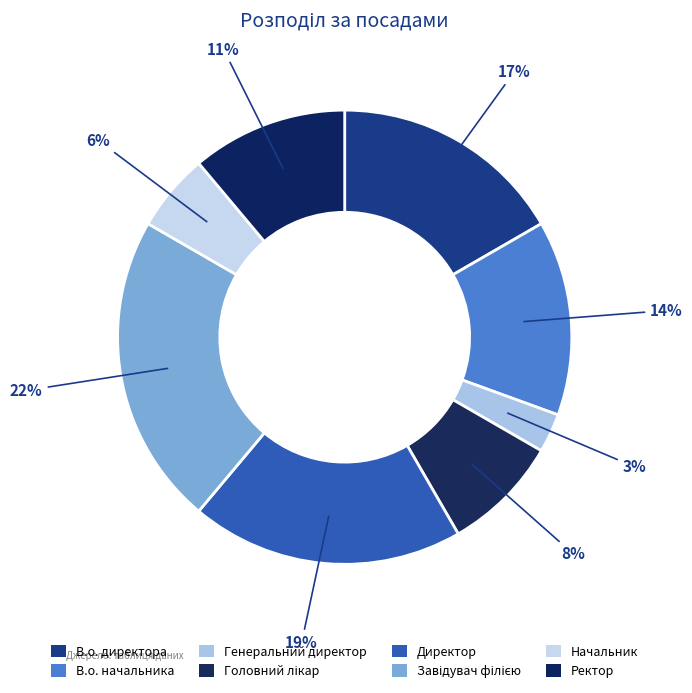

Approximately how many times larger is the value at Директор compared to Ректор?

1.8